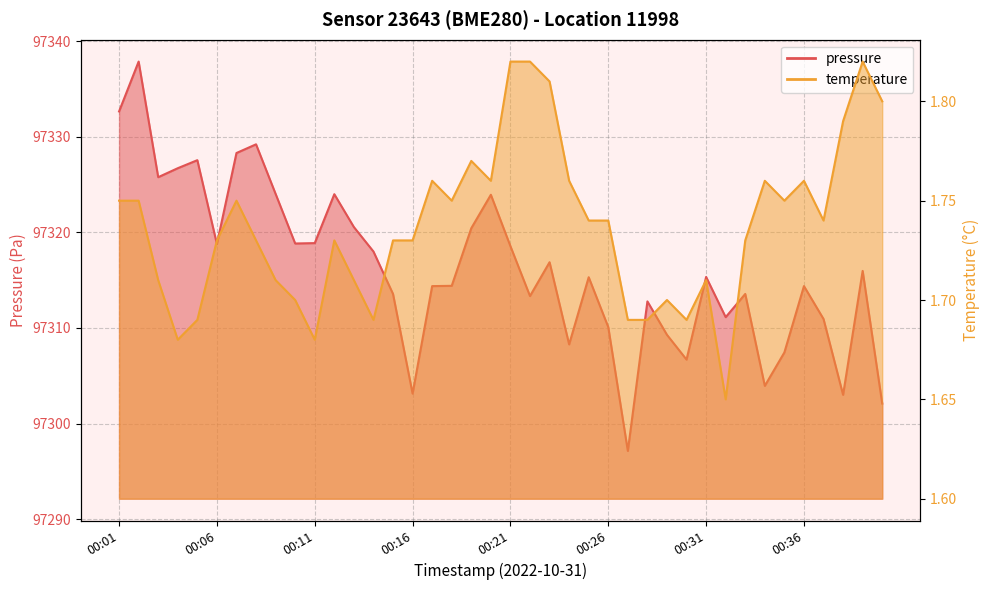

At which category does pressure reach its first local valley?

00:03